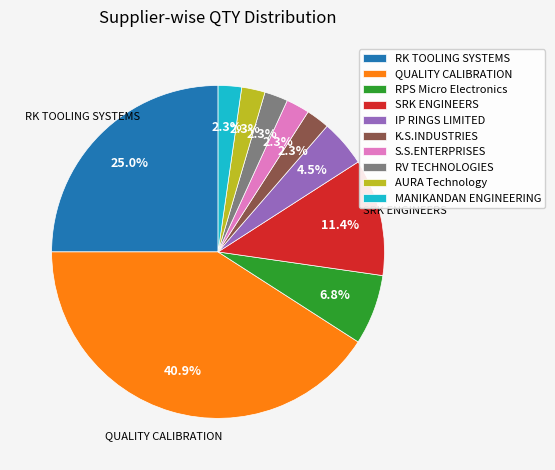

What is the largest slice in the pie chart?

QUALITY CALIBRATION